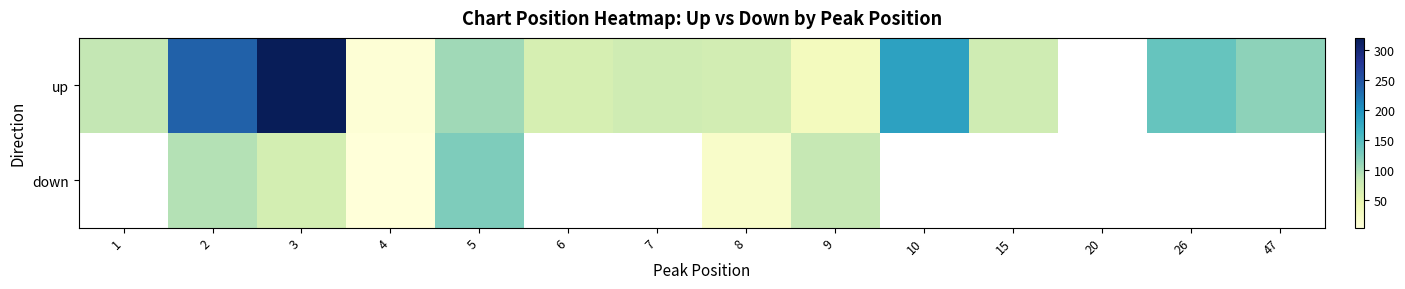

At 15, list the series in order from smallest to largest.

up, down